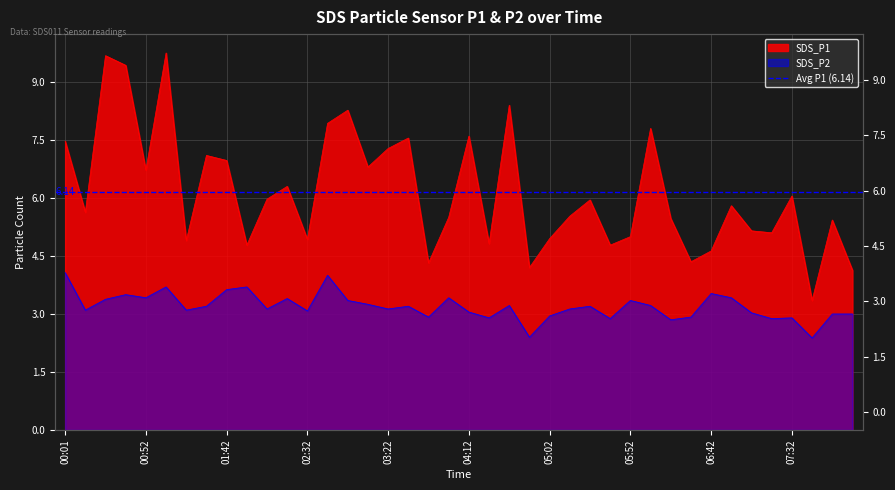

True or false: SDS_P1 has a value of 7.9 at 07:19.

False